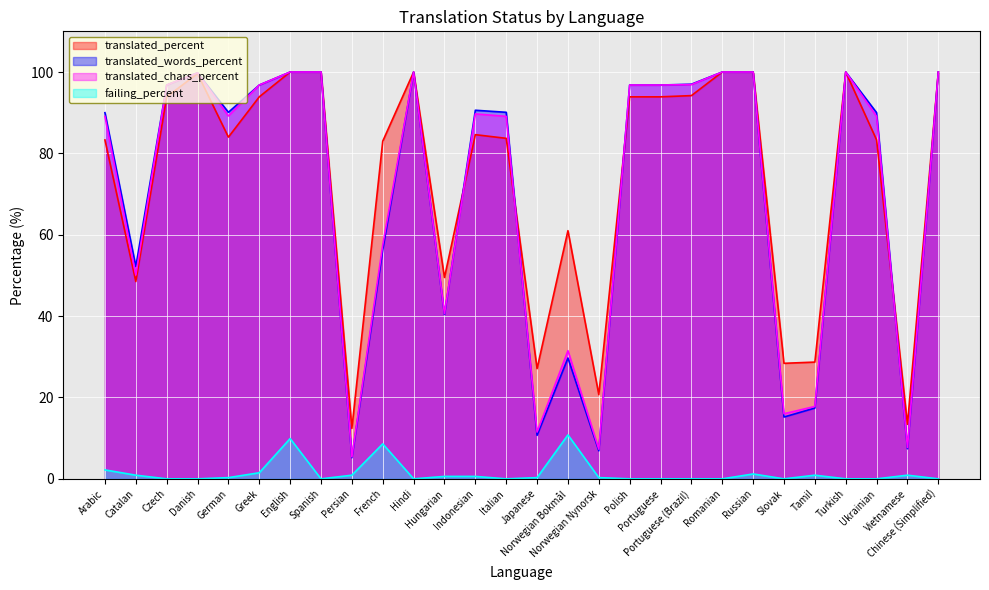

Which category has the lowest value in the translated_percent series?

Persian